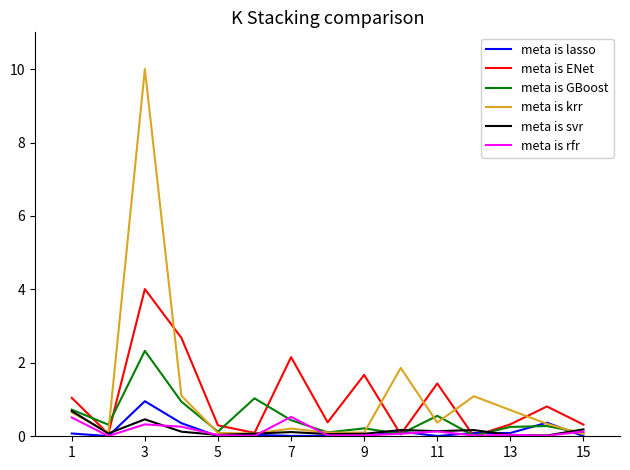

Which series has the largest range (max minus min)?

meta is krr